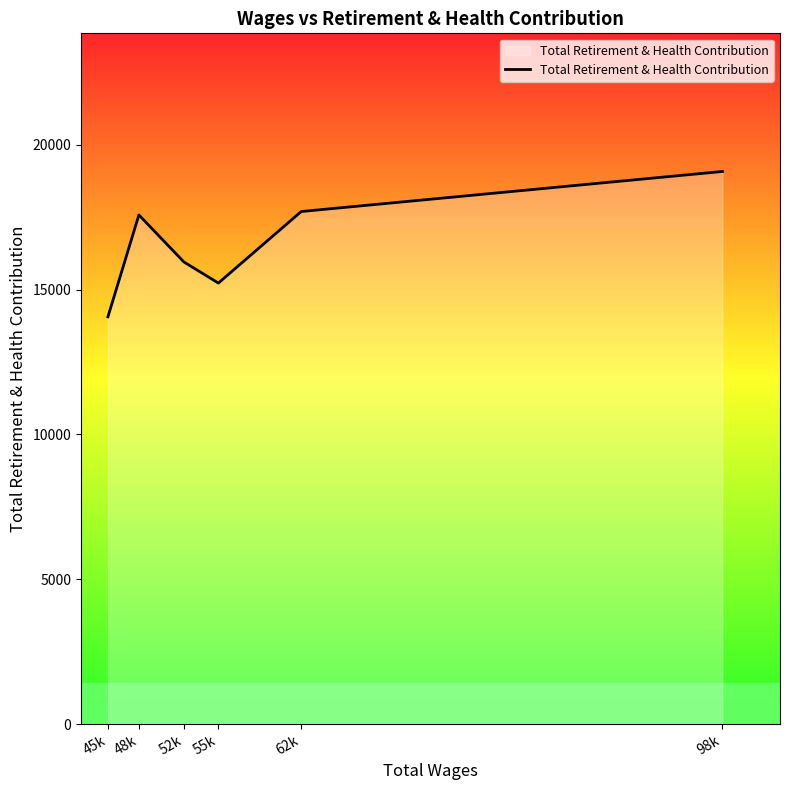

How many values are below 17578?

3